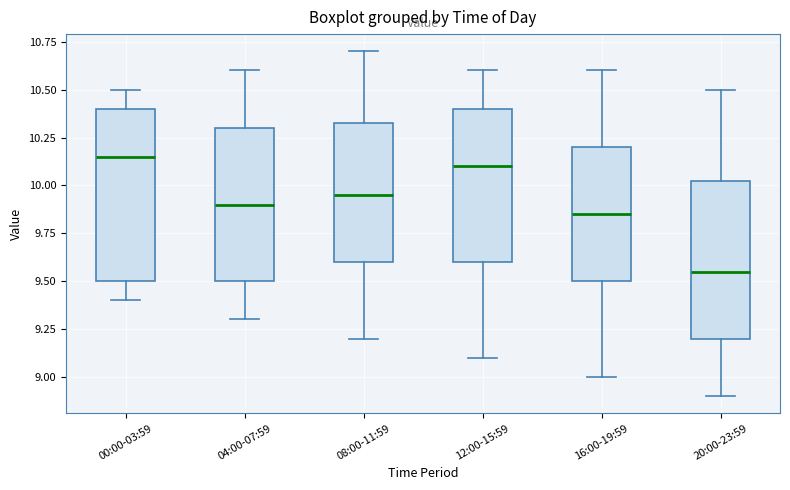

Which box has the lowest median line?

20:00-23:59